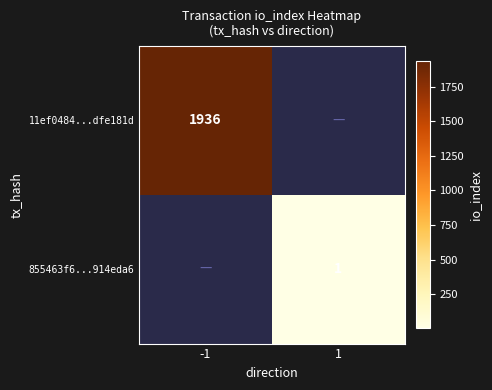

At how many categories does at least one series exceed 933?

1